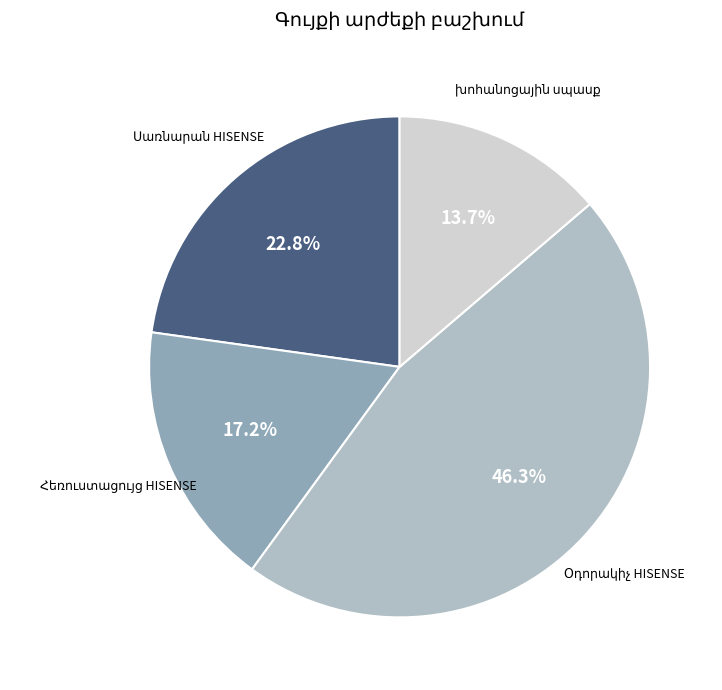

What percentage is the խոհանոցային սպասք slice, to the nearest percent?

14%